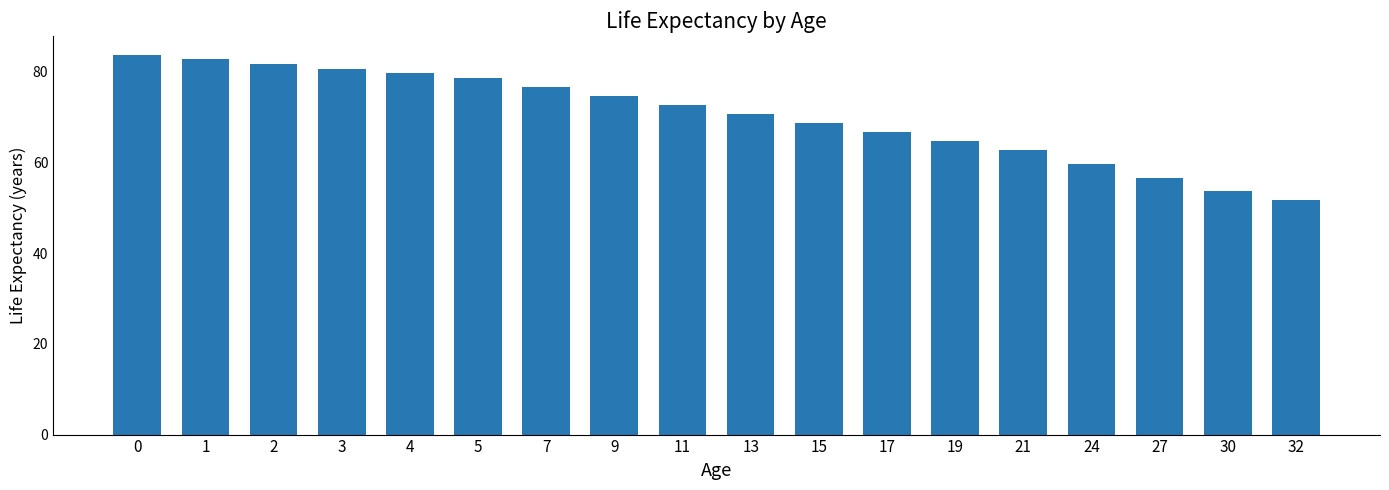

Reading left to right, what are all the values shown in this chart?

0=83.6	1=82.6	2=81.6	3=80.6	4=79.6	5=78.6	7=76.6	9=74.6	11=72.6	13=70.6	15=68.6	17=66.6	19=64.6	21=62.6	24=59.6	27=56.6	30=53.6	32=51.6